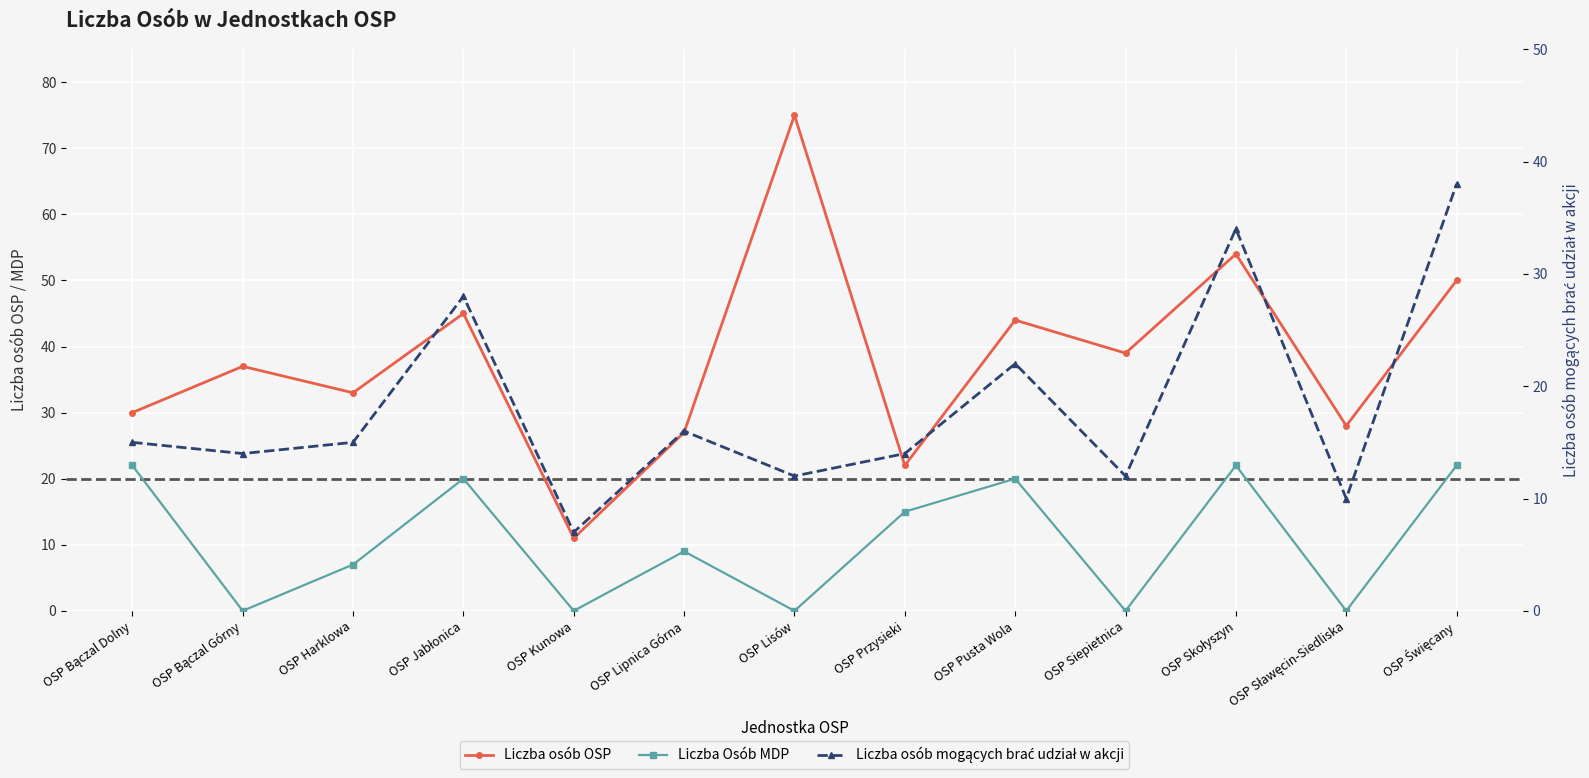

What is the difference between the maximum and minimum values in the Liczba osób mogących brać udział w akcji series?

31